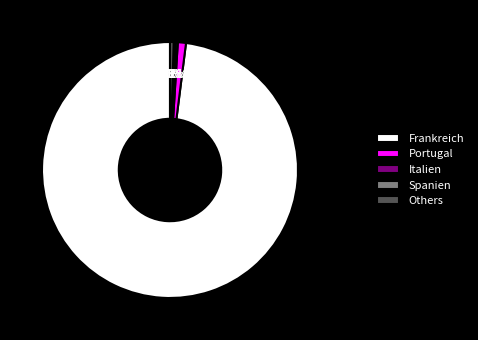

Which category has the biggest portion of the pie?

Frankreich